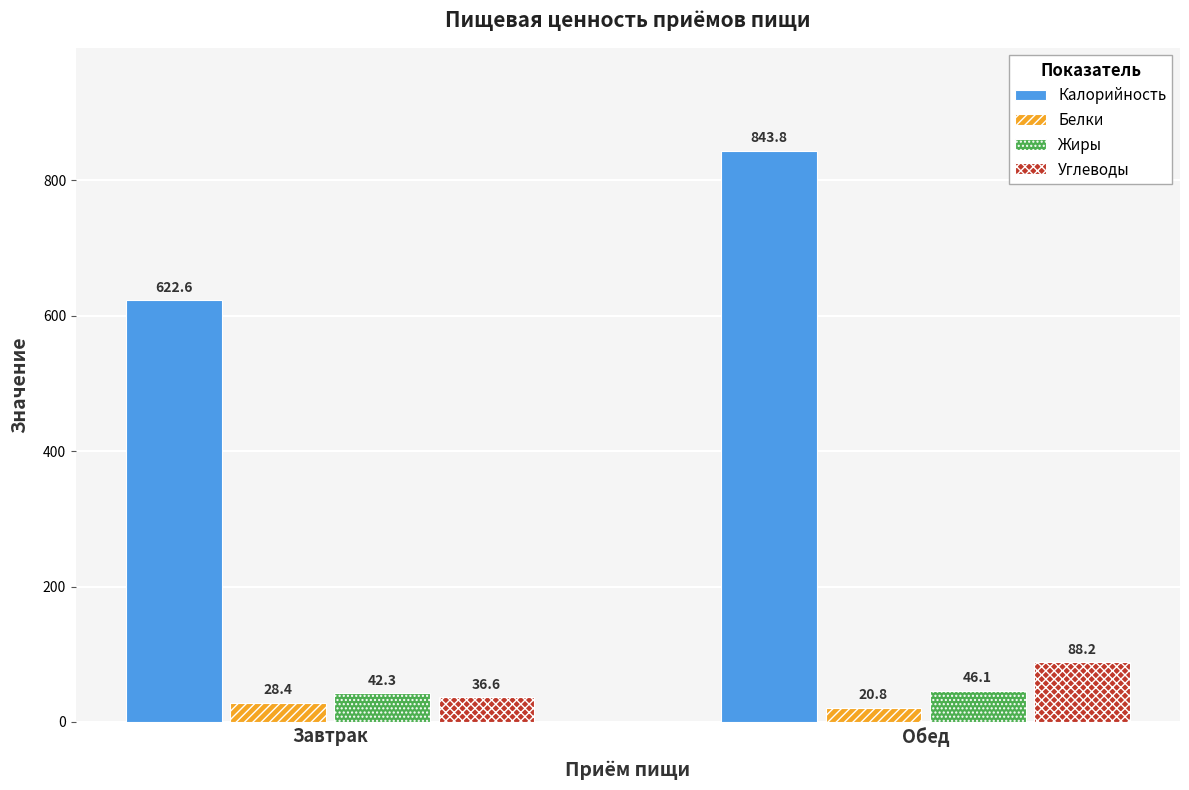

What position from the left is Обед?

2